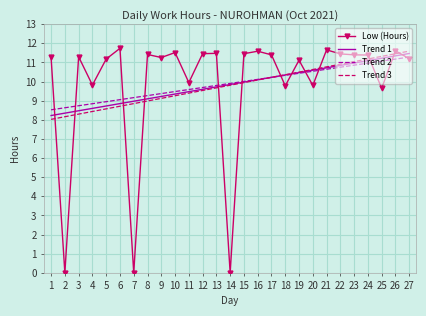

What are all the series names shown in the legend?

Low (Hours), Trend 1, Trend 2, Trend 3